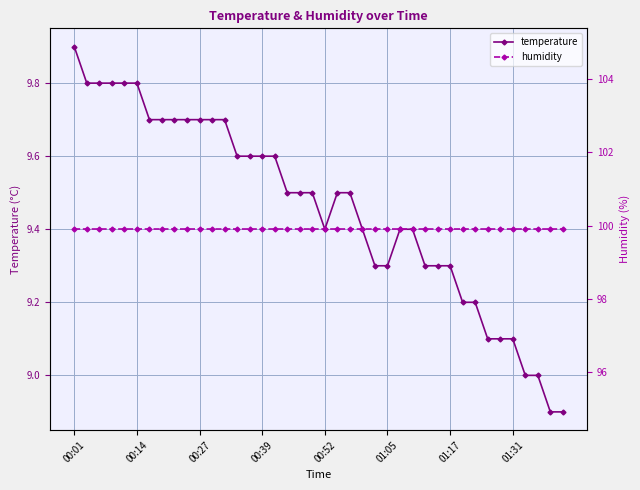

What is the lowest value of the temperature series?

8.9